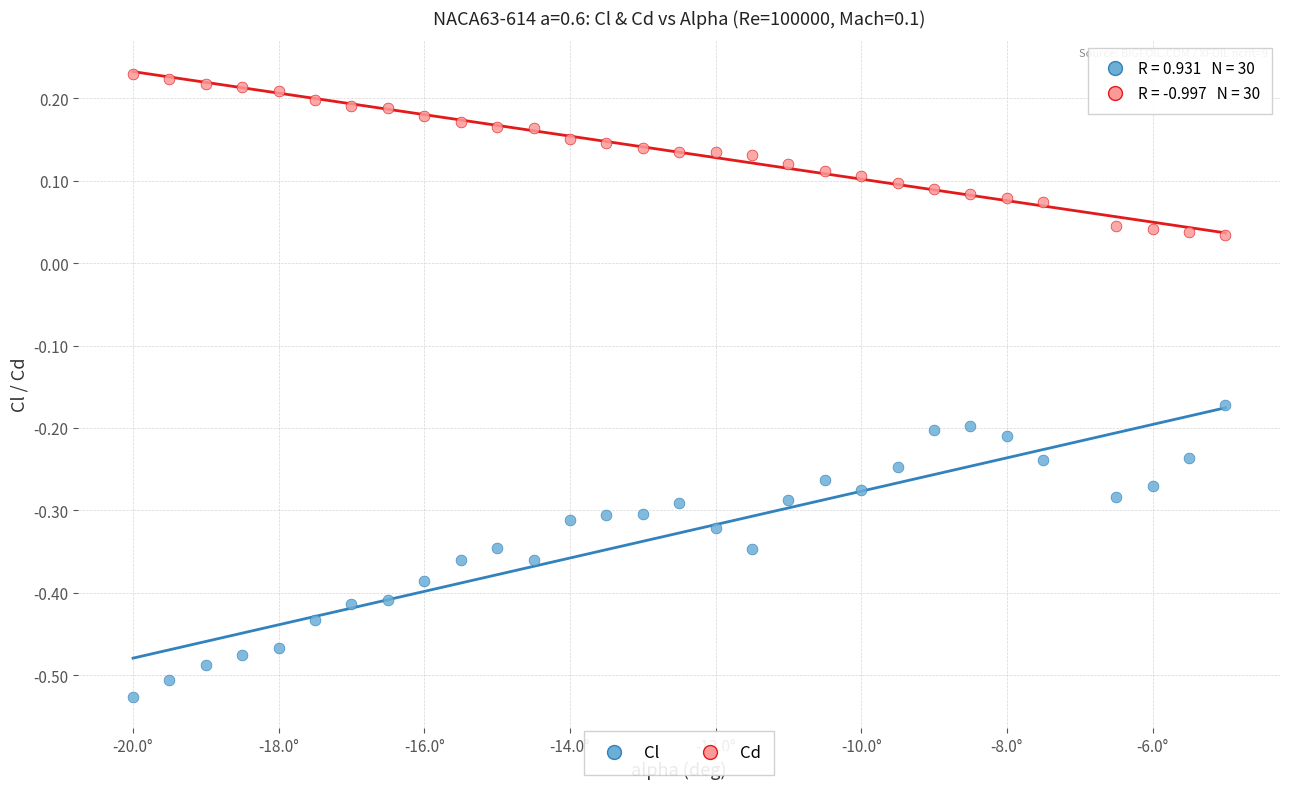

What is the X range (max minus min) for the scatter plot?

15.0